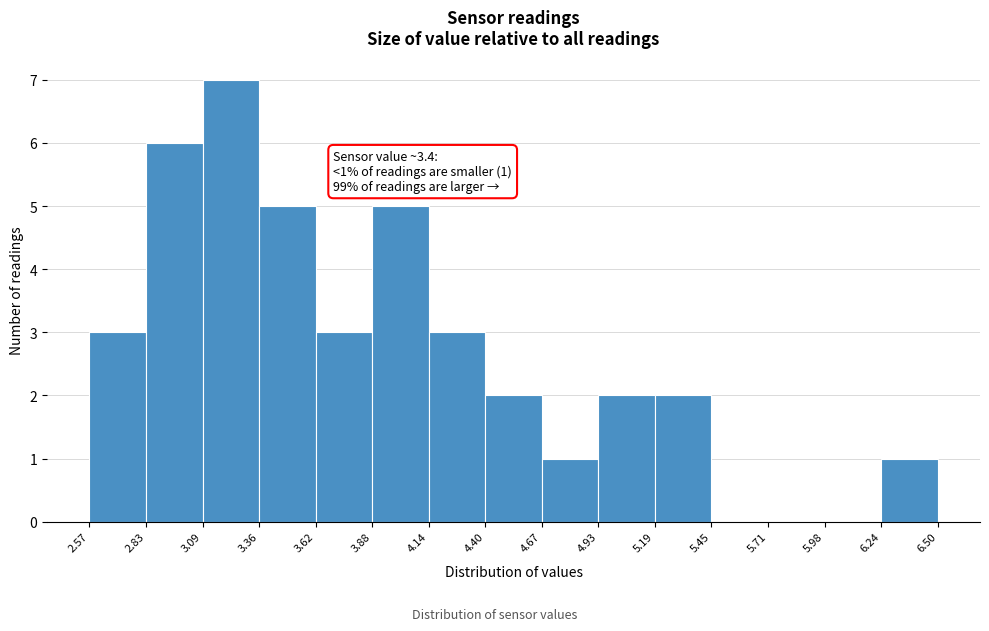

Over which range of the x-axis is the bar tallest?

3.09 to 3.36